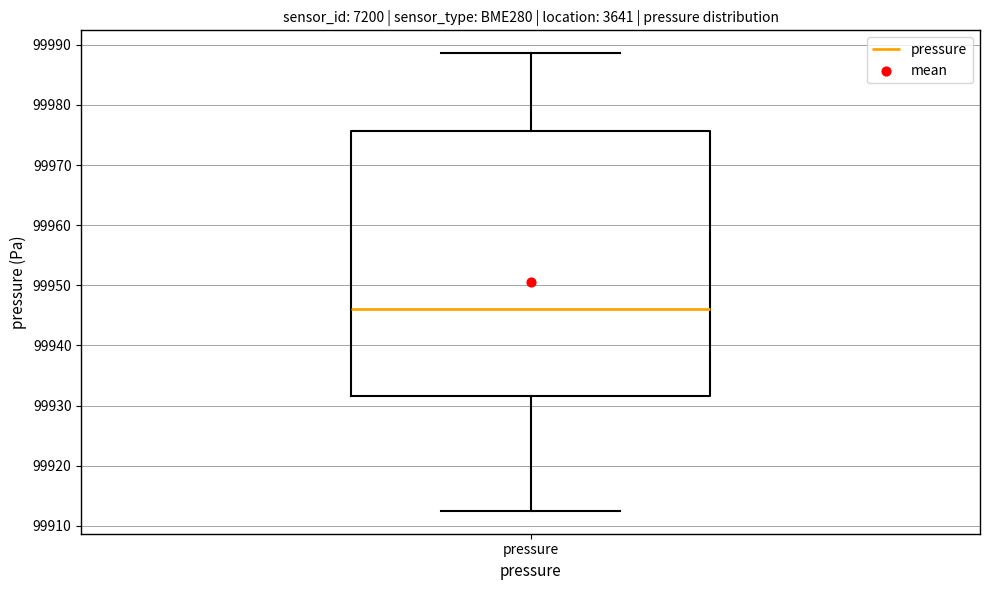

Read this box plot against the y-axis: the position of the median line, the range covered by the box, and the ends of both whiskers. The values are not printed on the chart, so give them approximately, as read against the axis.

median 99946, box 99932 to 99976, whiskers 99913 to 99989